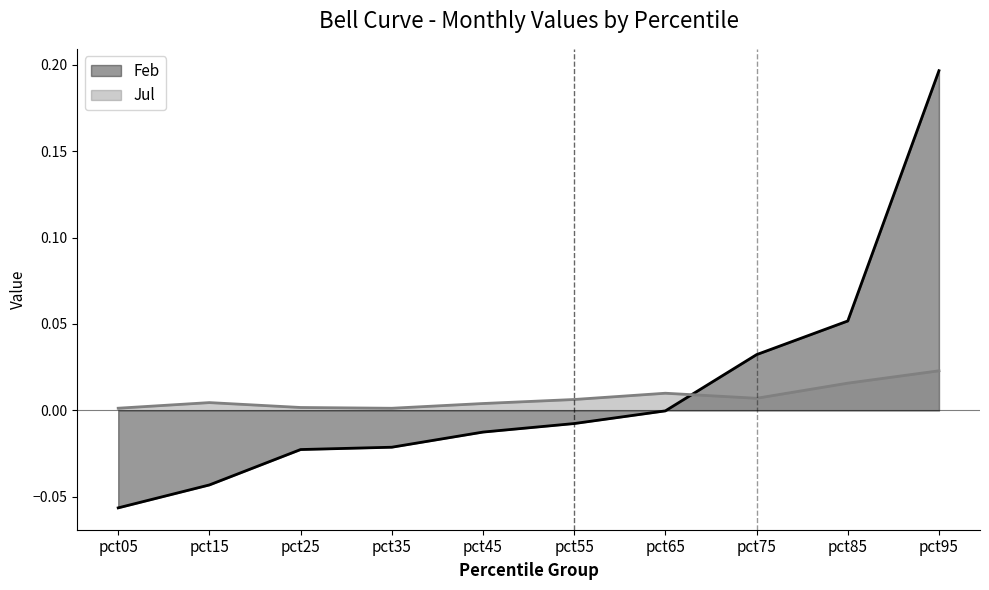

How many series are shown in this chart?

2